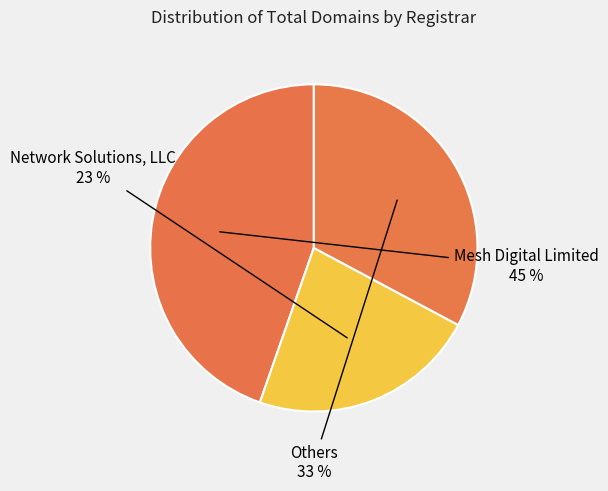

Count the number of slices in the pie.

3